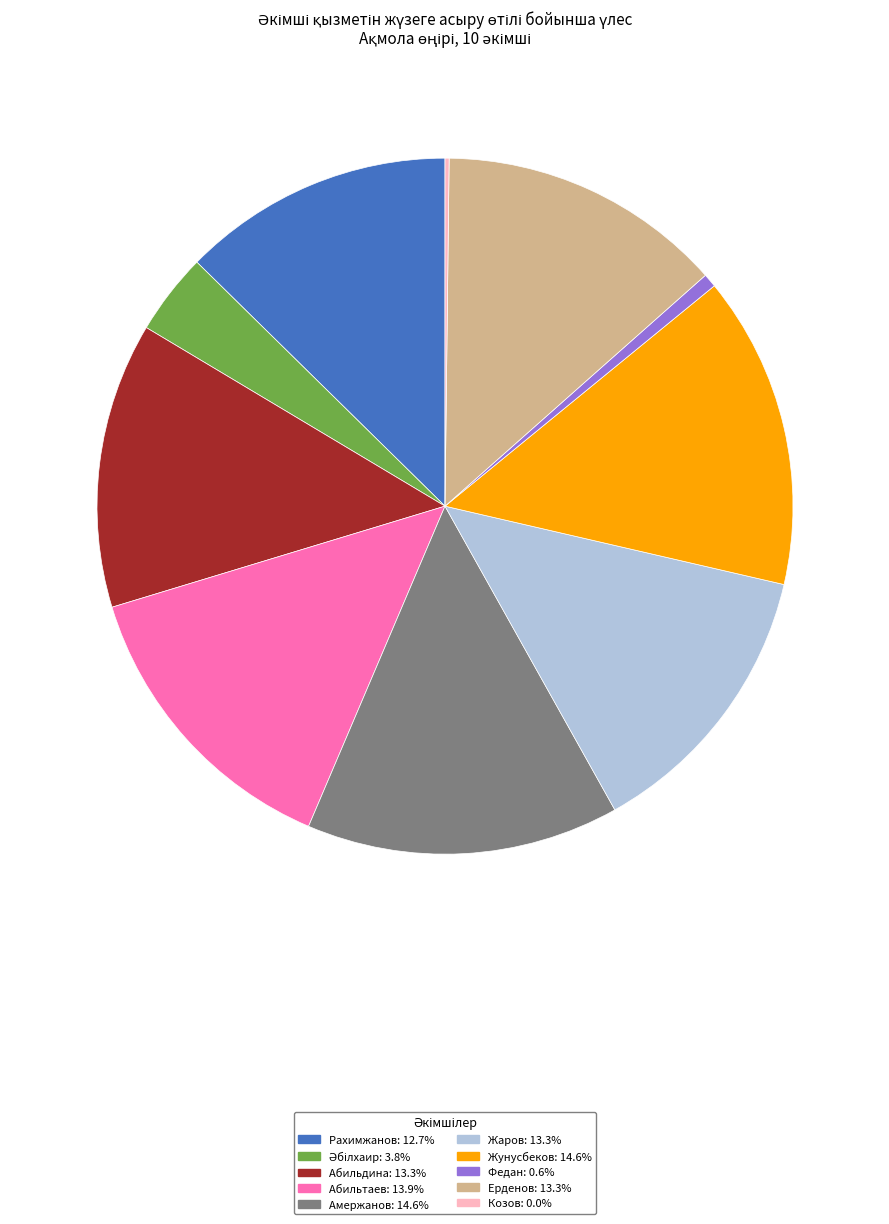

Is there a majority slice in this chart?

No